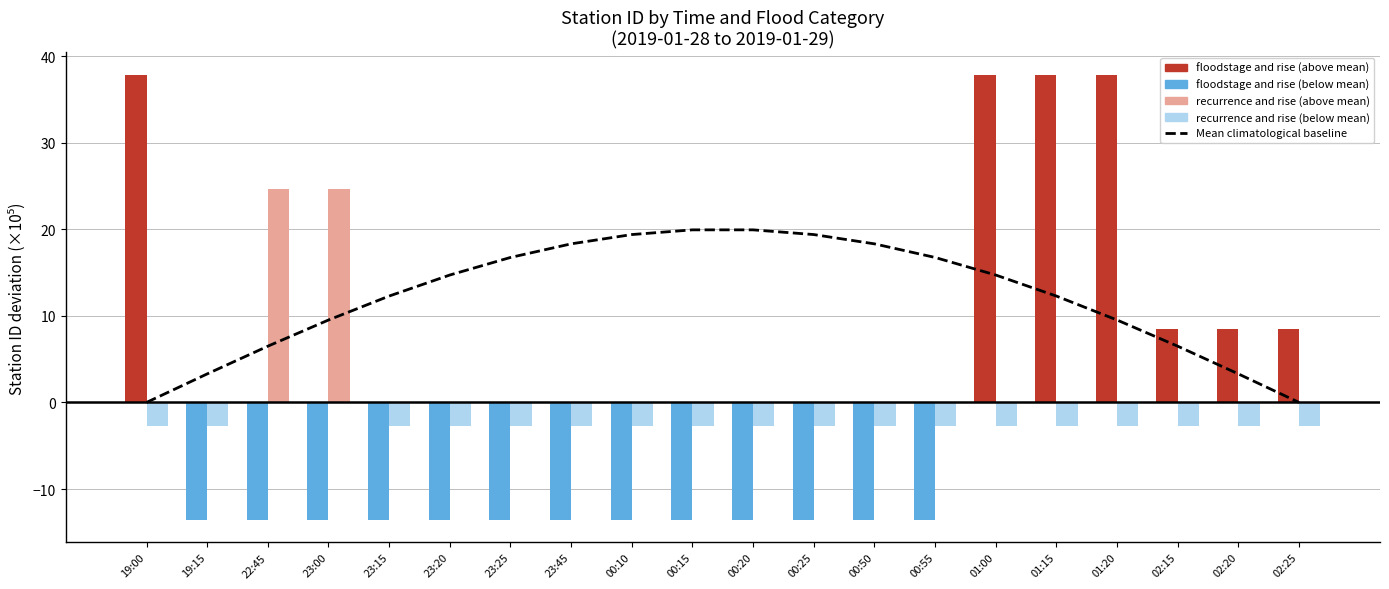

Reading left to right, transcribe all the data shown in this chart.

Mean climatological baseline: 0.0	3.3	6.5	9.5	12.3	14.7	16.7	18.3	19.4	19.9	19.9	19.4	18.3	16.7	14.7	12.3	9.5	6.5	3.3	0.0
floodstage and rise: 37.9	-13.6	-13.6	-13.6	-13.6	-13.6	-13.6	-13.6	-13.6	-13.6	-13.6	-13.6	-13.6	-13.6	37.9	37.9	37.9	8.4	8.4	8.4
recurrence and rise: -2.7	-2.7	24.6	24.6	-2.7	-2.7	-2.7	-2.7	-2.7	-2.7	-2.7	-2.7	-2.7	-2.7	-2.7	-2.7	-2.7	-2.7	-2.7	-2.7